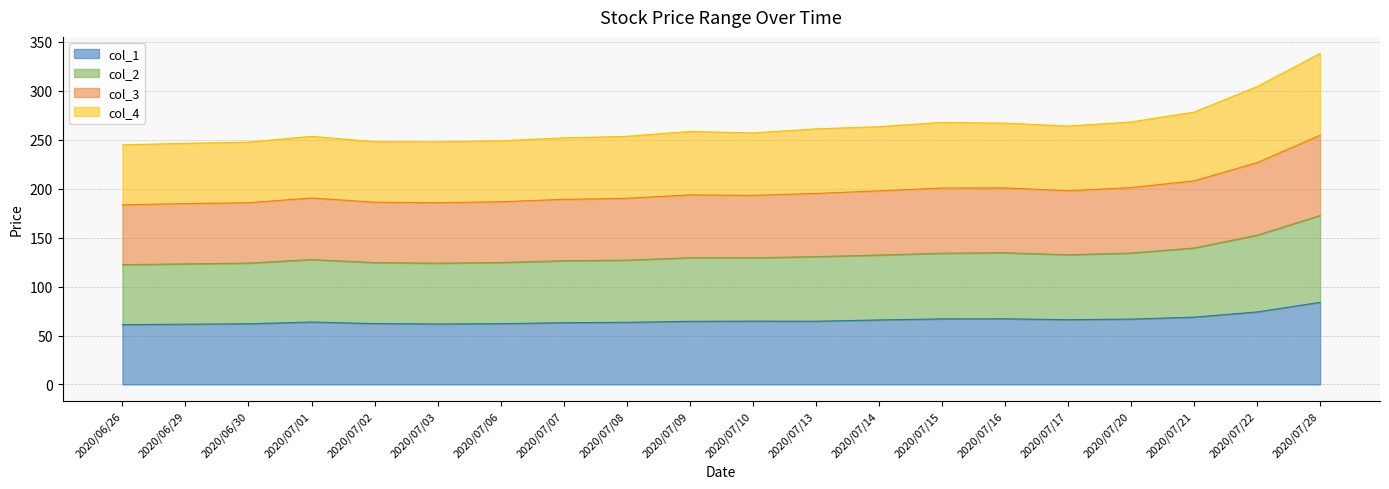

Rank the categories by col_1 value from lowest to highest.

2020/06/26, 2020/06/29, 2020/07/03, 2020/06/30, 2020/07/06, 2020/07/02, 2020/07/07, 2020/07/08, 2020/07/01, 2020/07/09, 2020/07/13, 2020/07/10, 2020/07/14, 2020/07/17, 2020/07/20, 2020/07/15, 2020/07/16, 2020/07/21, 2020/07/22, 2020/07/28